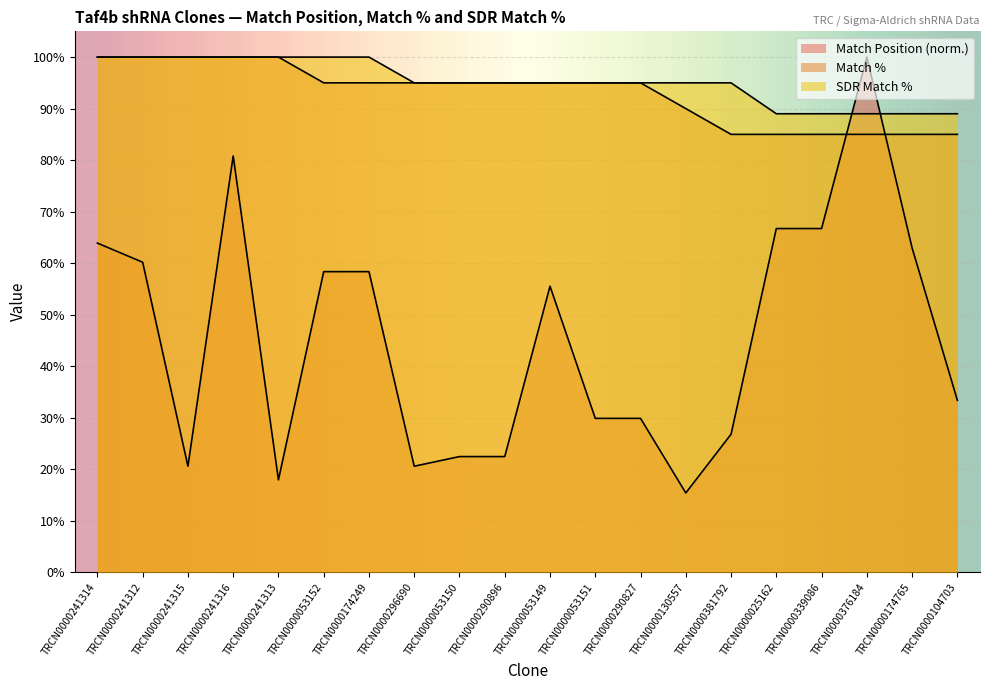

Reading right to left, list all the values displayed in this chart.

Match Position: 33.4	62.9	100.0	66.7	66.7	26.8	15.4	29.9	29.9	55.5	22.5	22.5	20.6	58.4	58.4	17.9	80.8	20.6	60.2	63.9
Match %: 85.0	85.0	85.0	85.0	85.0	85.0	90.0	95.0	95.0	95.0	95.0	95.0	95.0	95.0	95.0	100.0	100.0	100.0	100.0	100.0
SDR Match %: 89.0	89.0	89.0	89.0	89.0	95.0	95.0	95.0	95.0	95.0	95.0	95.0	95.0	100.0	100.0	100.0	100.0	100.0	100.0	100.0